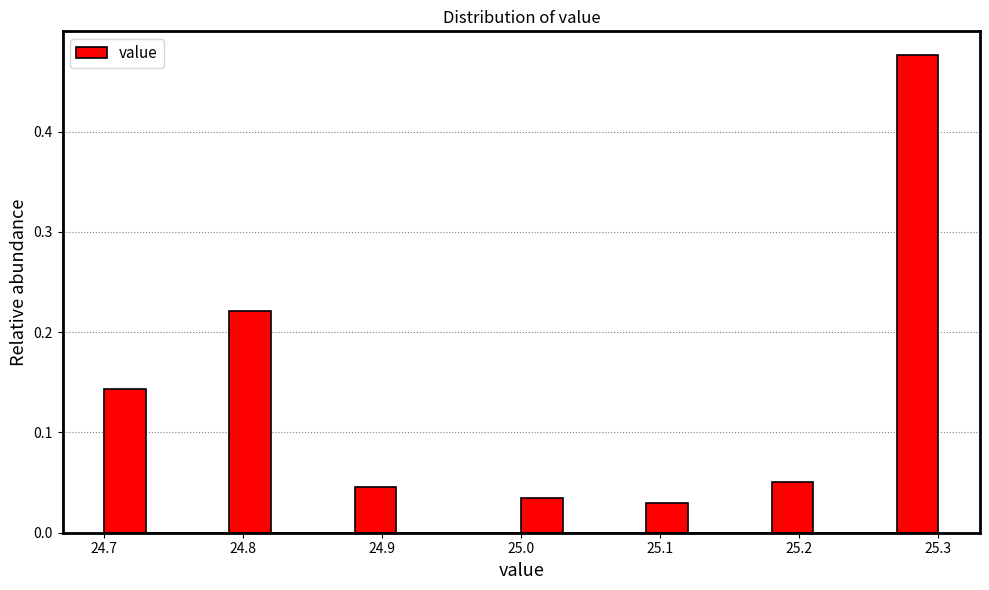

Read against the x-axis, roughly where is the centre of the tallest bar?

25.29